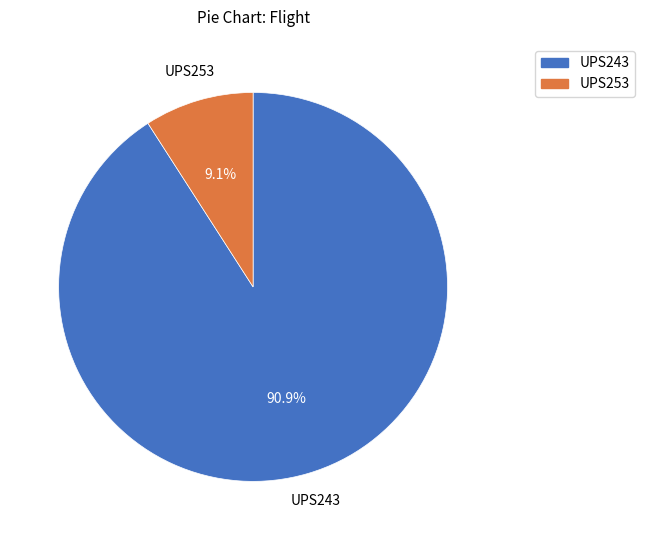

Which slice is the smallest?

UPS253